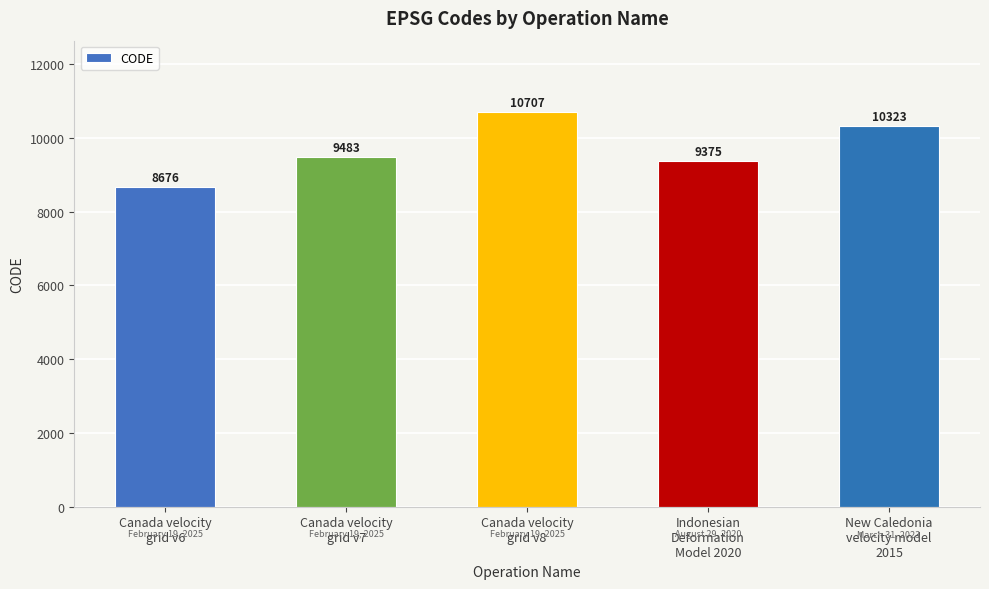

Reading left to right, transcribe all the data shown in this chart.

Canada velocity
grid v6=8676	Canada velocity
grid v7=9483	Canada velocity
grid v8=10707	Indonesian
Deformation
Model 2020=9375	New Caledonia
velocity model
2015=10323